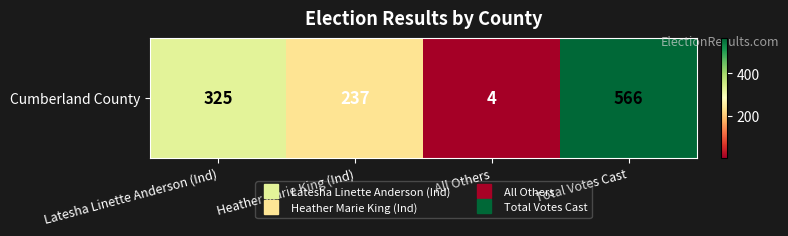

What is the smallest value displayed?

4